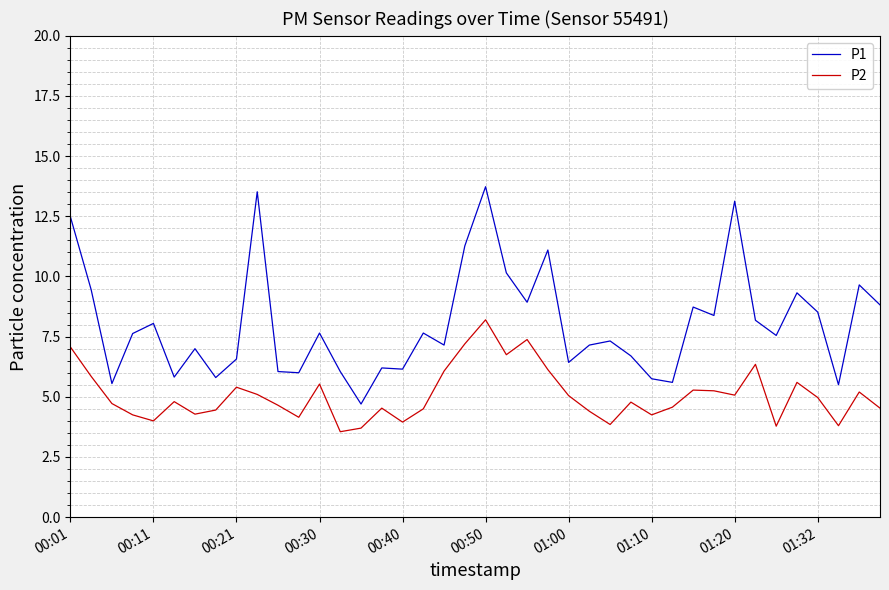

List the series in order of their peak value, lowest first.

P2, P1